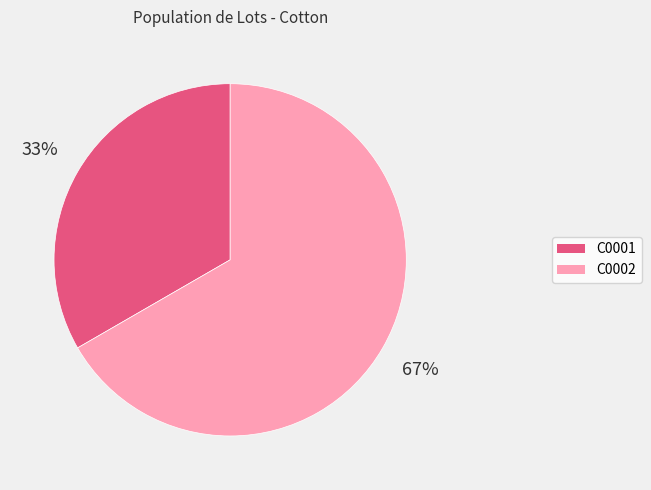

Which slice is the smallest?

C0001